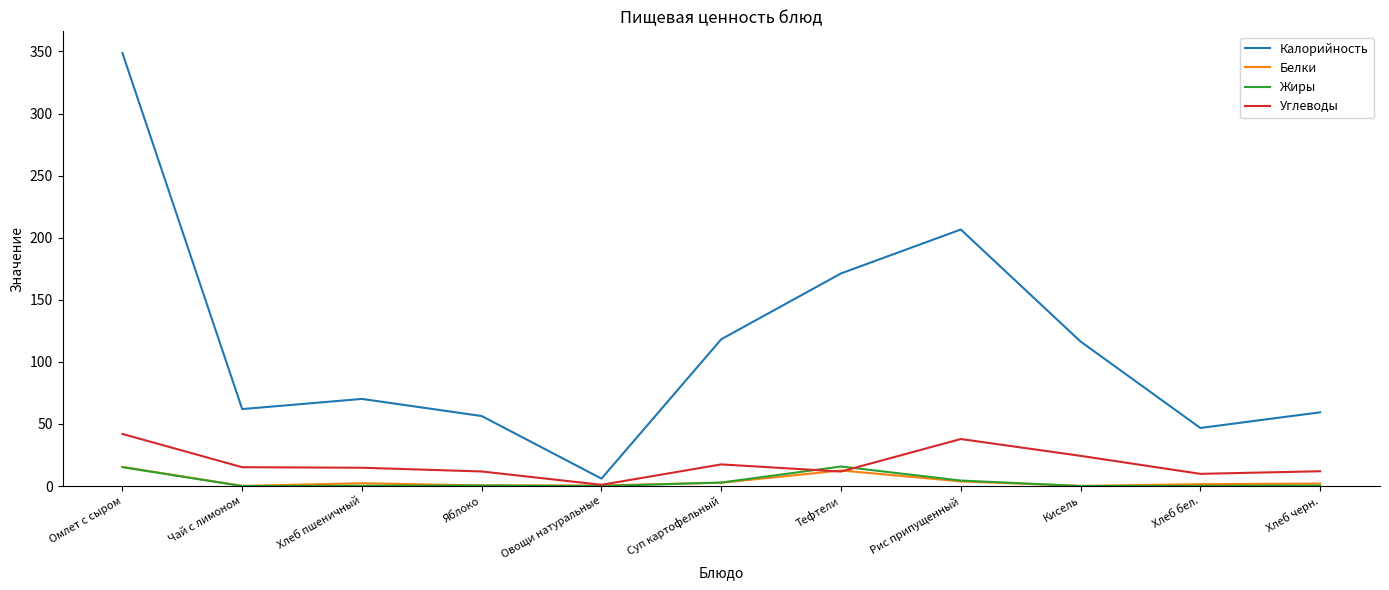

Which series has the widest spread of values?

Калорийность